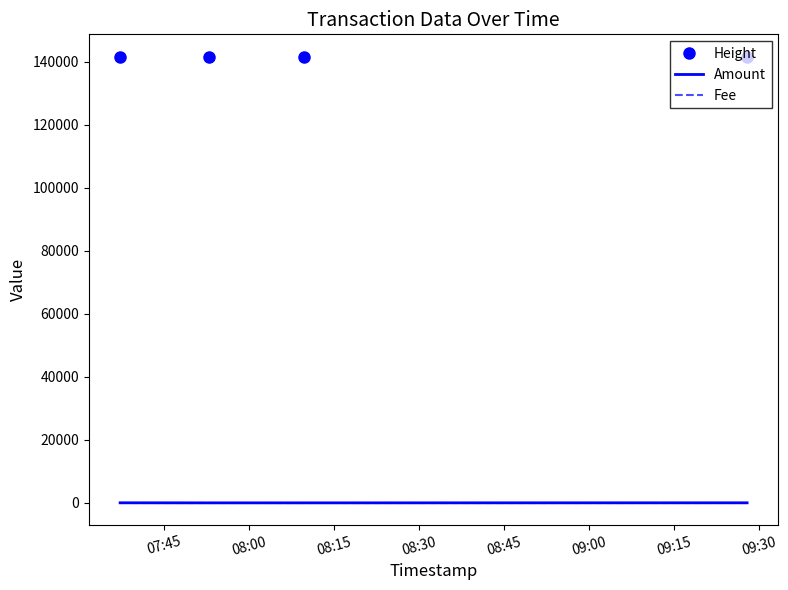

True or false: Height and Amount cross at least once.

False